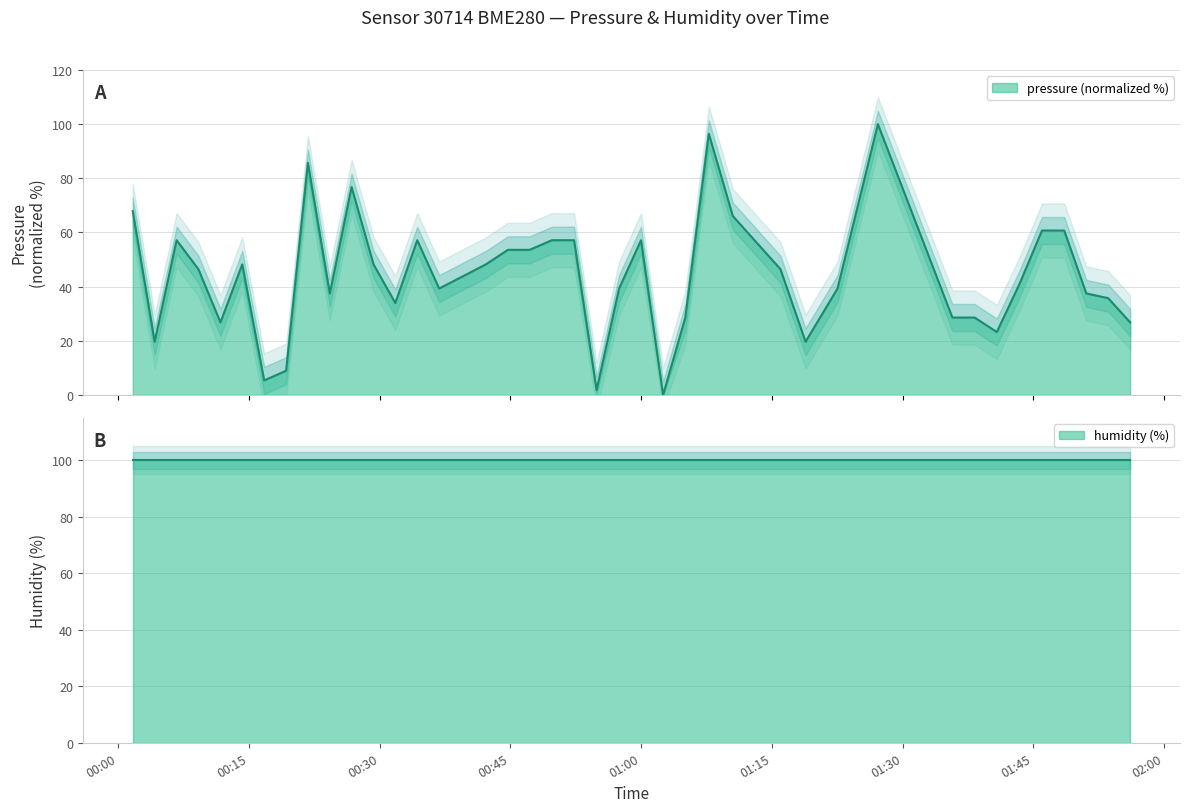

The chart shows a value of 67.9 at 00:00. True or false?

True